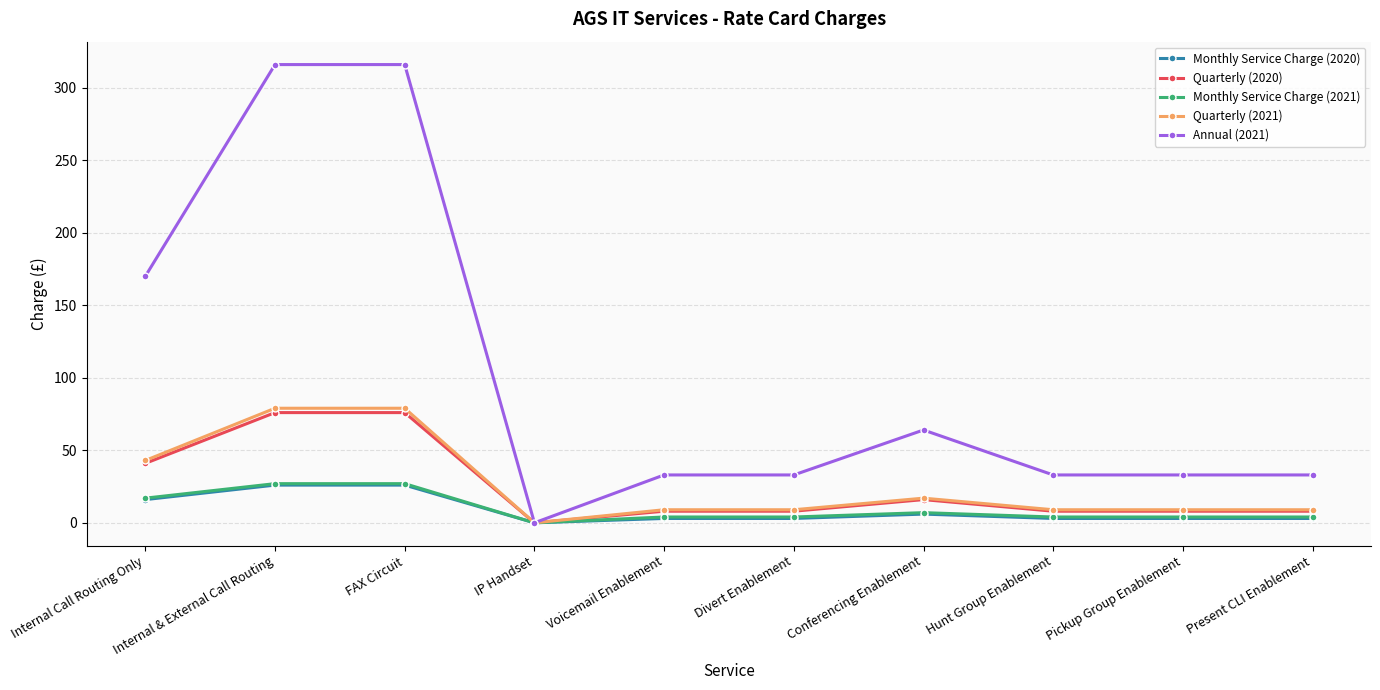

Which series has the largest range (max minus min)?

Annual (2021)